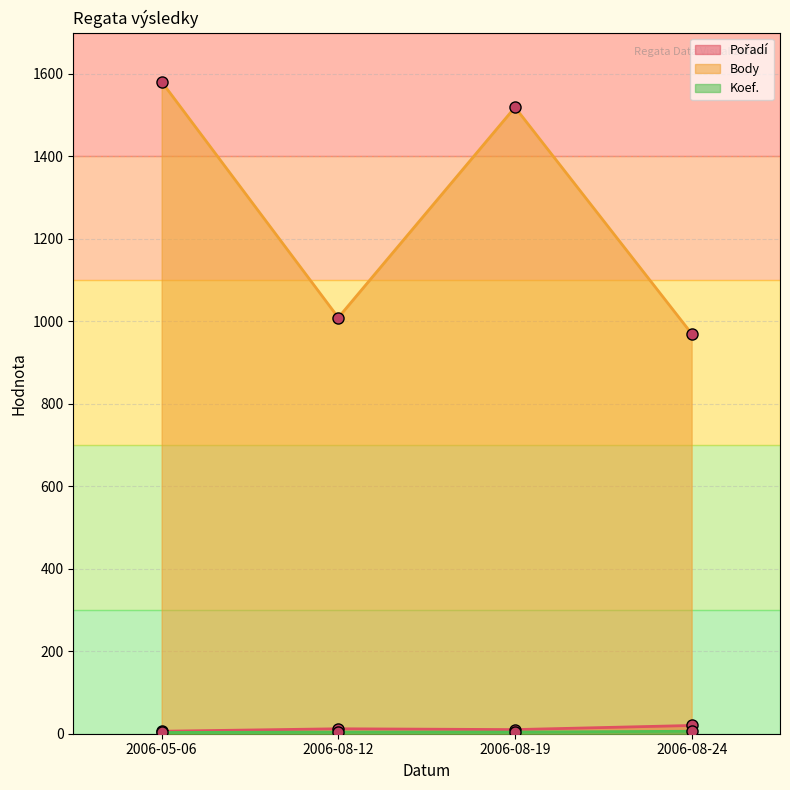

What is the sum of the Koef. values at 2006-08-24 and 2006-05-06?

9